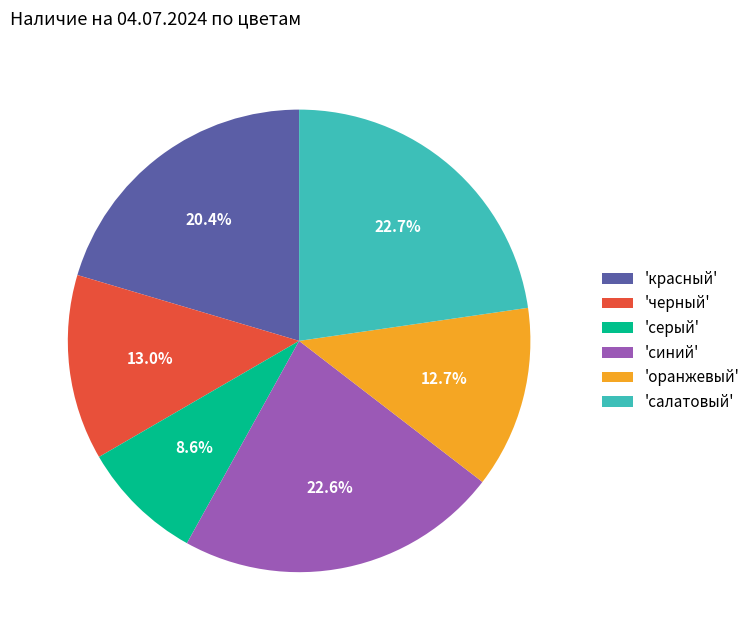

Between 'салатовый' and 'красный', which is larger?

'салатовый'